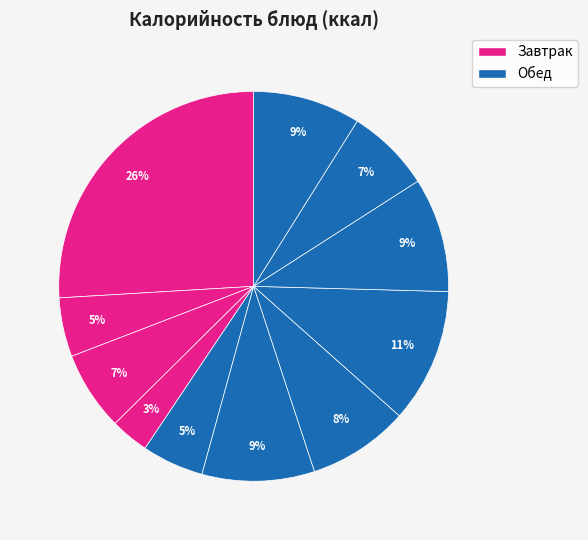

How many segments does this pie chart have?

11